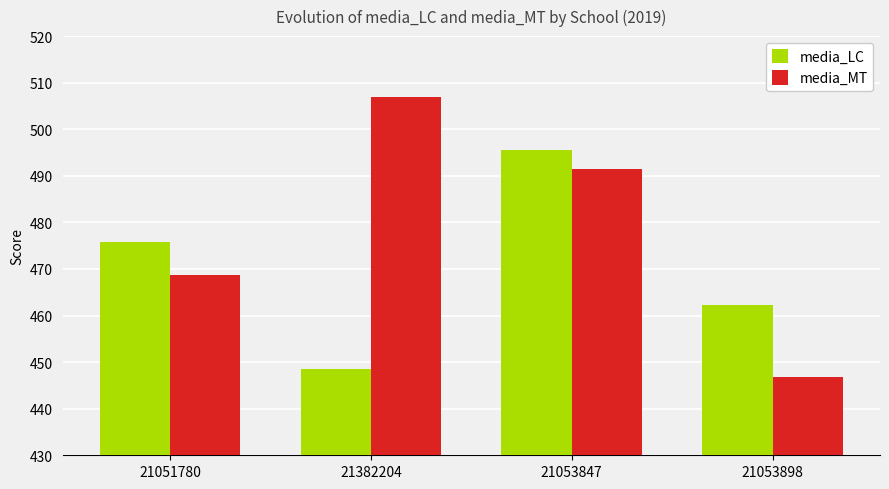

At how many categories does at least one series exceed 481?

2